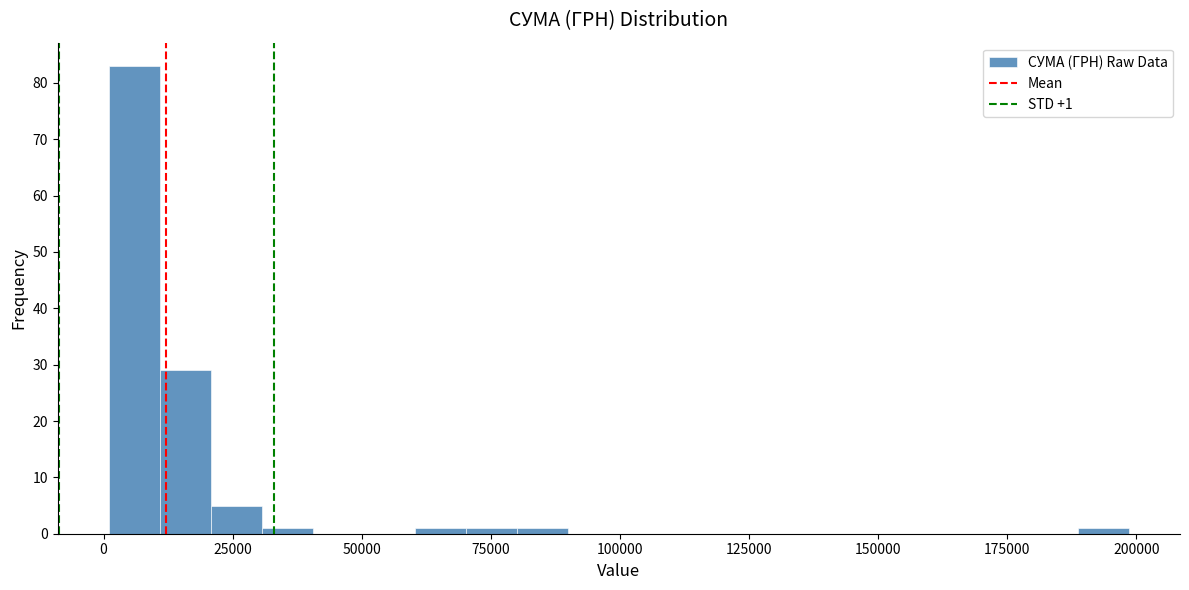

Read against the x-axis, roughly where is the centre of the tallest bar?

5000